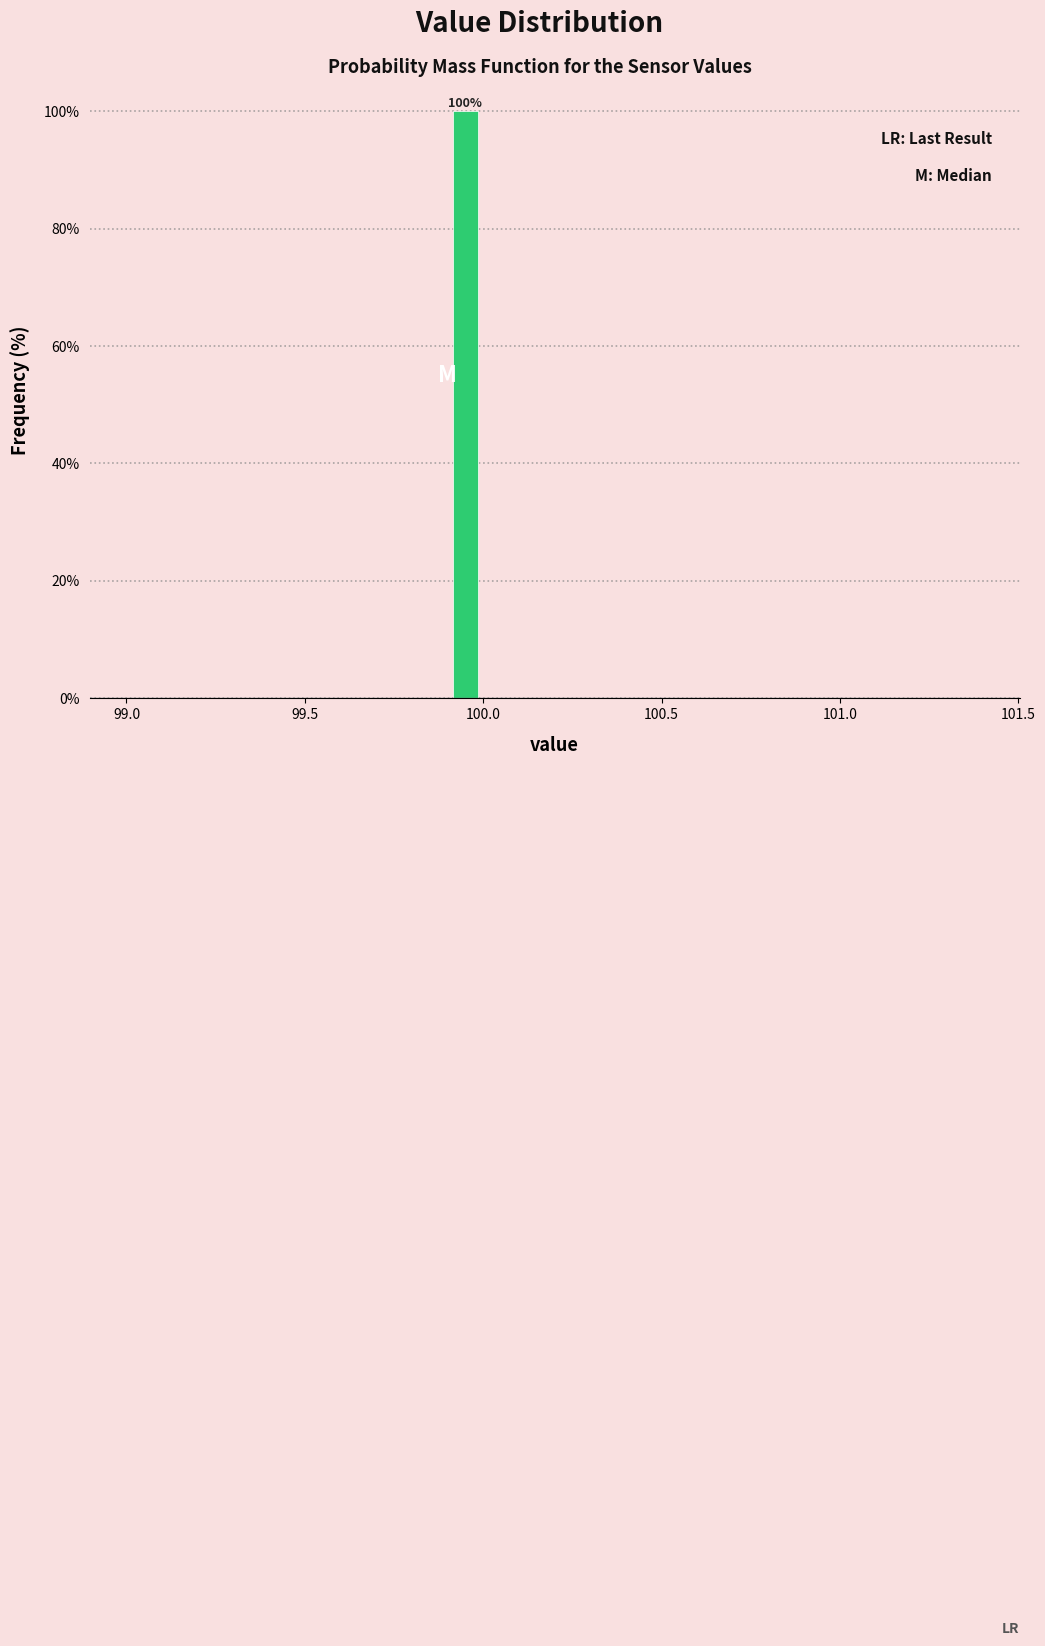

Around what value on the x-axis is the tallest bar? Give the approximate position of its centre, as read against the axis.

99.95